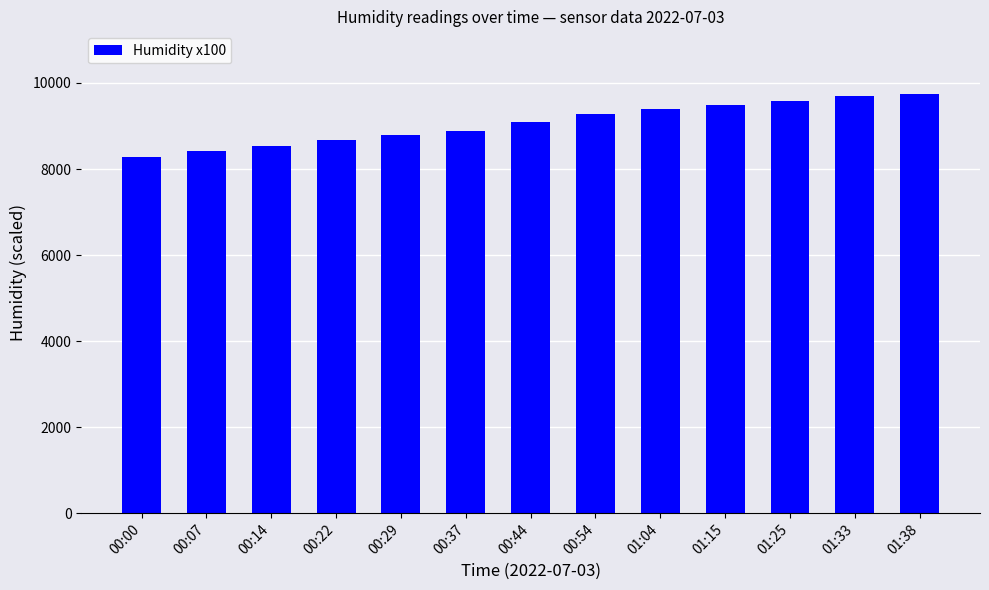

Is it true that the value at 00:44 is 12520?

False